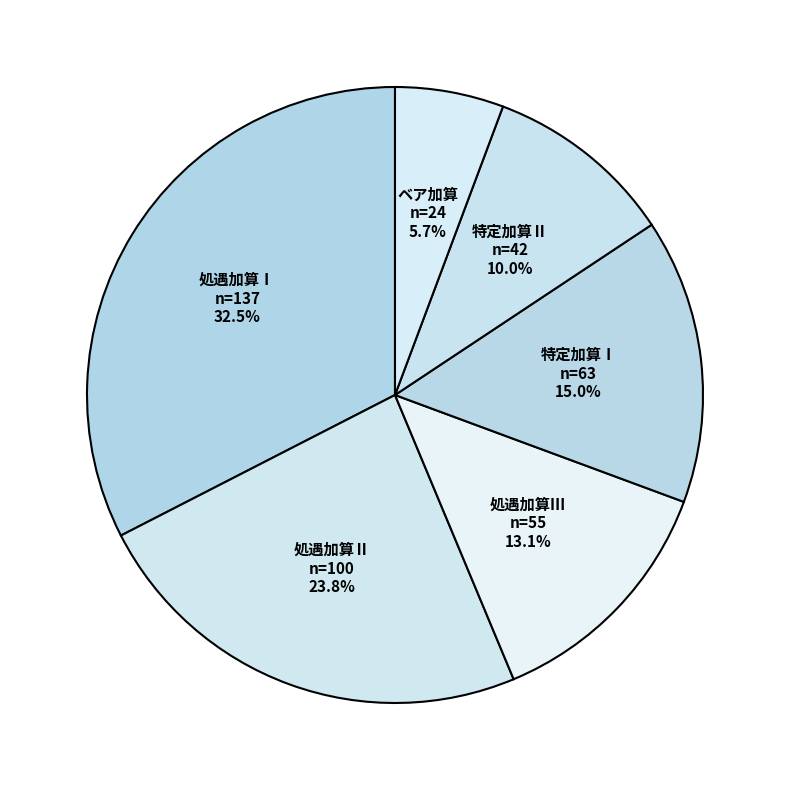

Is 特定加算Ⅰ the majority of the pie?

No